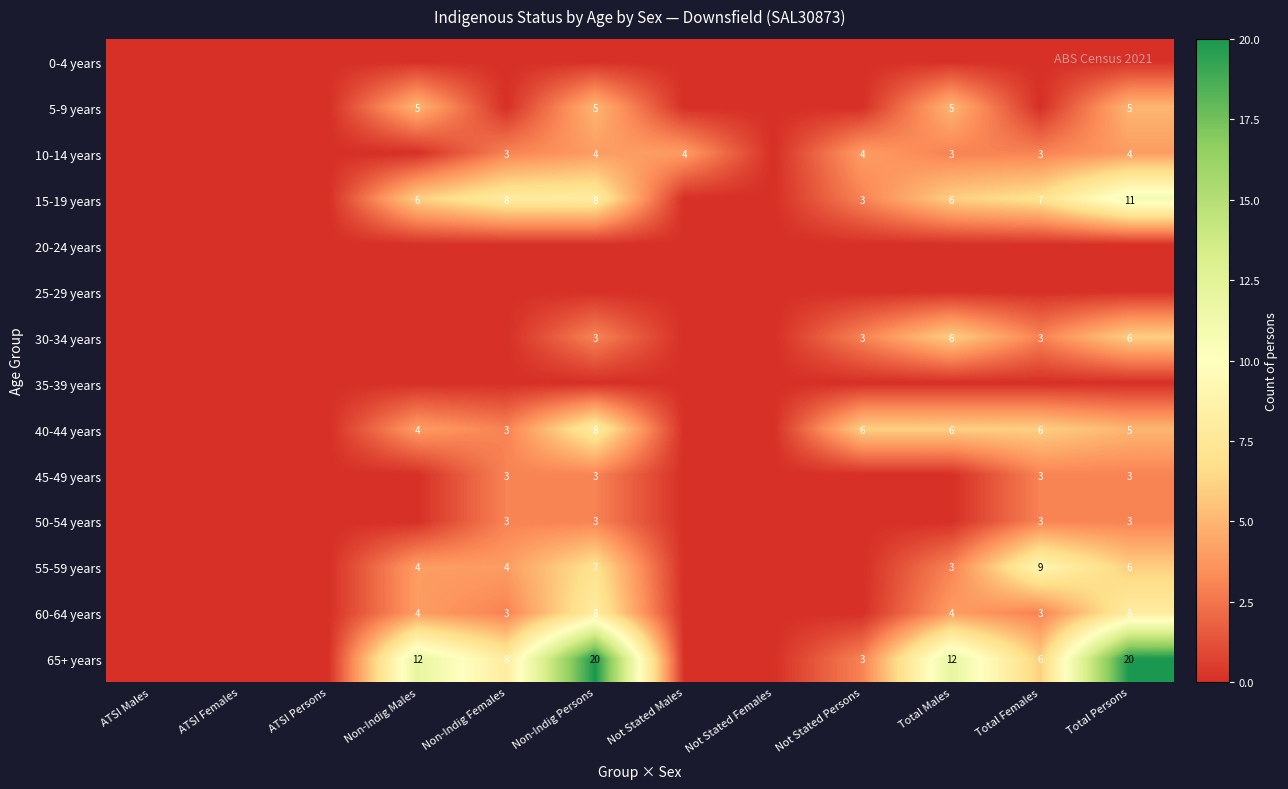

Is the value of 55-59 years at Total Males greater than the value of 65+ years at Non-Indig Females?

No